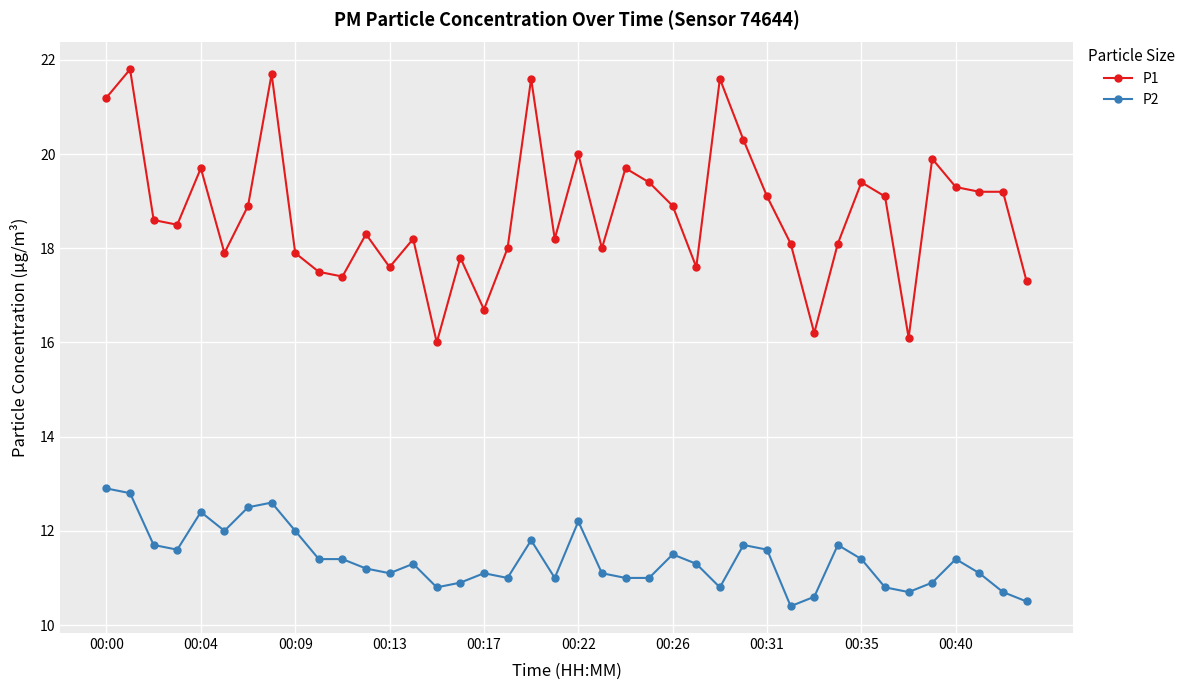

How many categories are shown in the chart?

40